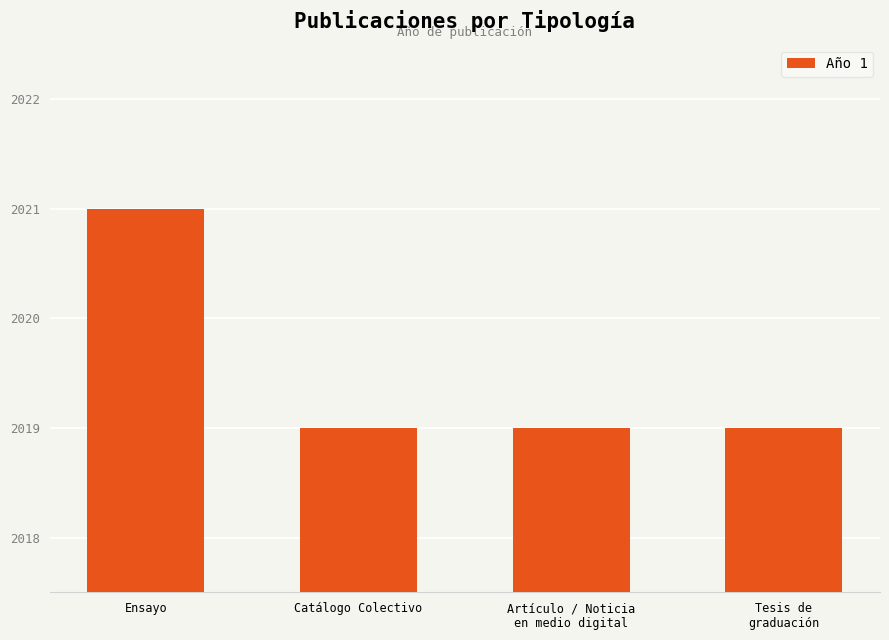

True or false: the data shows 3173 at Ensayo.

False